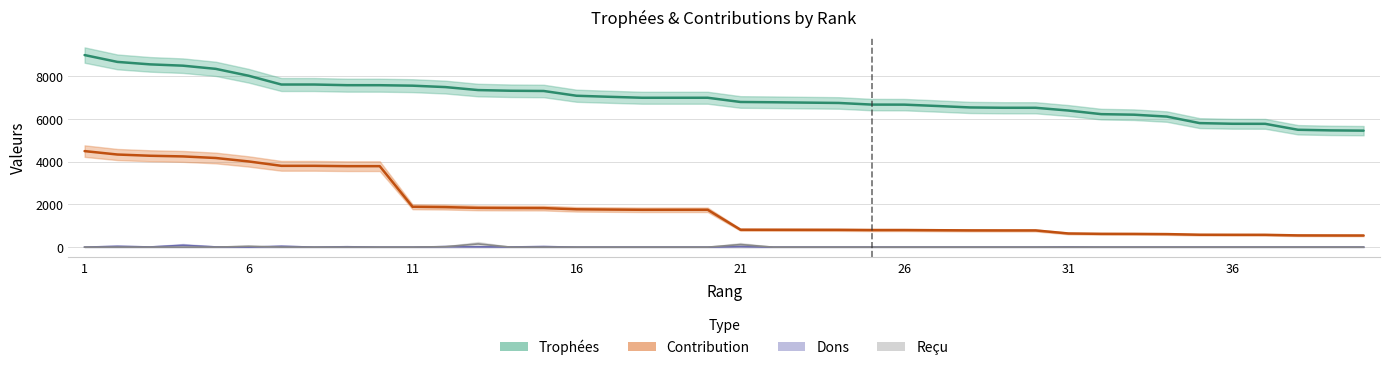

How many intersections are there between Reçu and Dons?

4